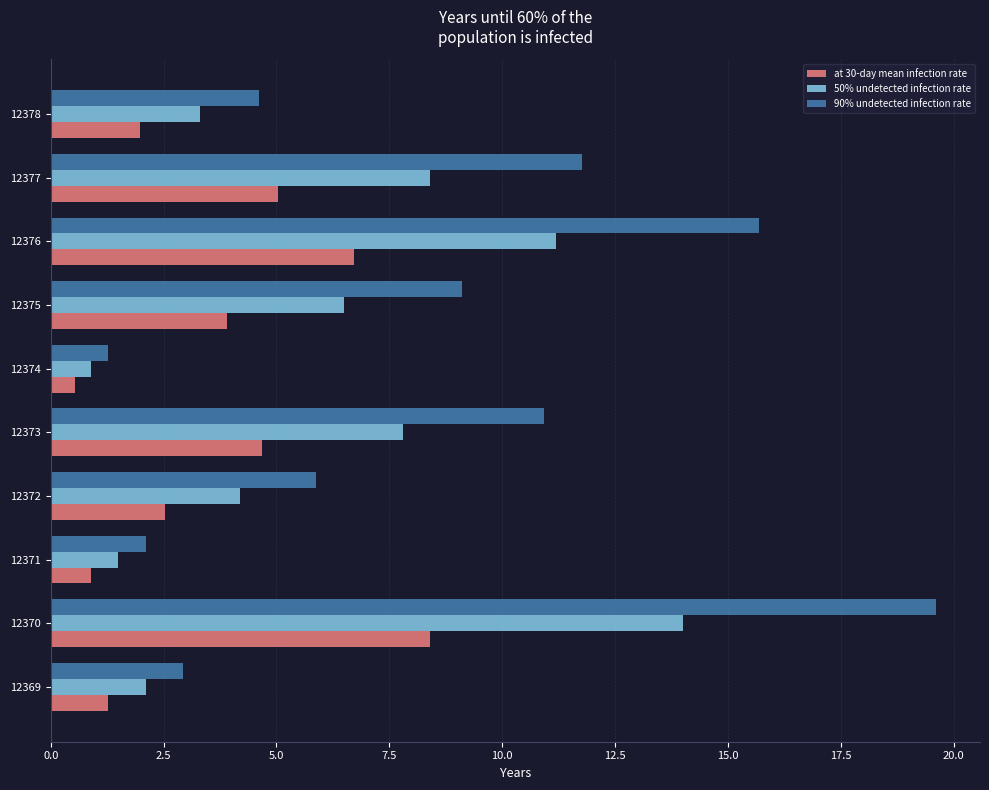

Which series has the largest range (max minus min)?

90% undetected infection rate